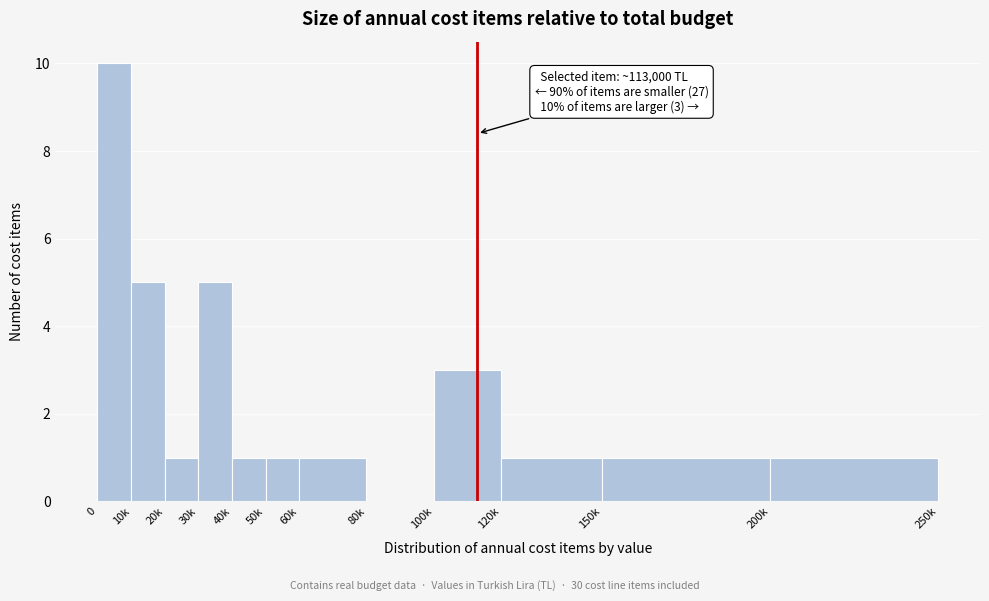

Reading left to right, transcribe all the data shown in this chart.

0=10	10k=5	20k=1	30k=5	40k=1	50k=1	60k=1	80k=0	100k=3	120k=1	150k=1	200k=1